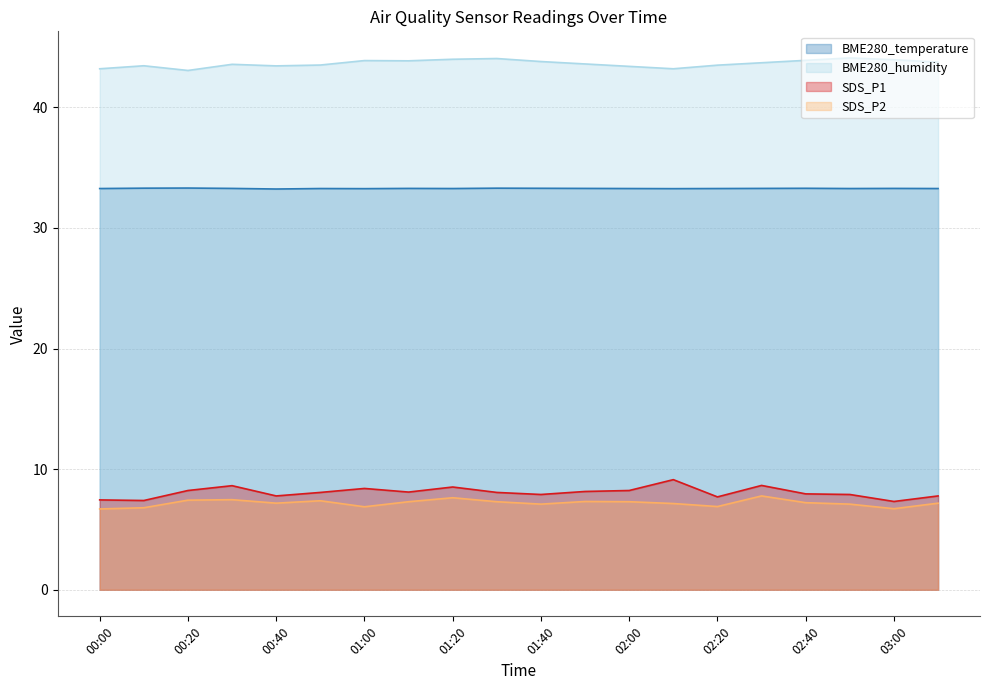

Reading left to right, what are all the values shown in this chart?

BME280_temperature: 00:00=33.3	00:10=33.3	00:20=33.3	00:30=33.3	00:40=33.2	00:50=33.3	01:00=33.3	01:10=33.3	01:20=33.3	01:30=33.3	01:40=33.3	01:50=33.3	02:00=33.3	02:10=33.3	02:20=33.3	02:30=33.3	02:40=33.3	02:50=33.3	03:00=33.3	03:10=33.3
BME280_humidity: 00:00=43.2	00:10=43.5	00:20=43.1	00:30=43.6	00:40=43.4	00:50=43.5	01:00=43.9	01:10=43.9	01:20=44.0	01:30=44.0	01:40=43.8	01:50=43.6	02:00=43.4	02:10=43.2	02:20=43.5	02:30=43.7	02:40=43.9	02:50=44.1	03:00=44.0	03:10=43.8
SDS_P1: 00:00=7.5	00:10=7.4	00:20=8.2	00:30=8.6	00:40=7.8	00:50=8.1	01:00=8.4	01:10=8.1	01:20=8.5	01:30=8.1	01:40=7.9	01:50=8.2	02:00=8.2	02:10=9.1	02:20=7.7	02:30=8.7	02:40=8.0	02:50=7.9	03:00=7.3	03:10=7.8
SDS_P2: 00:00=6.7	00:10=6.8	00:20=7.4	00:30=7.5	00:40=7.2	00:50=7.4	01:00=6.9	01:10=7.3	01:20=7.6	01:30=7.3	01:40=7.1	01:50=7.3	02:00=7.3	02:10=7.2	02:20=6.9	02:30=7.8	02:40=7.2	02:50=7.1	03:00=6.7	03:10=7.2